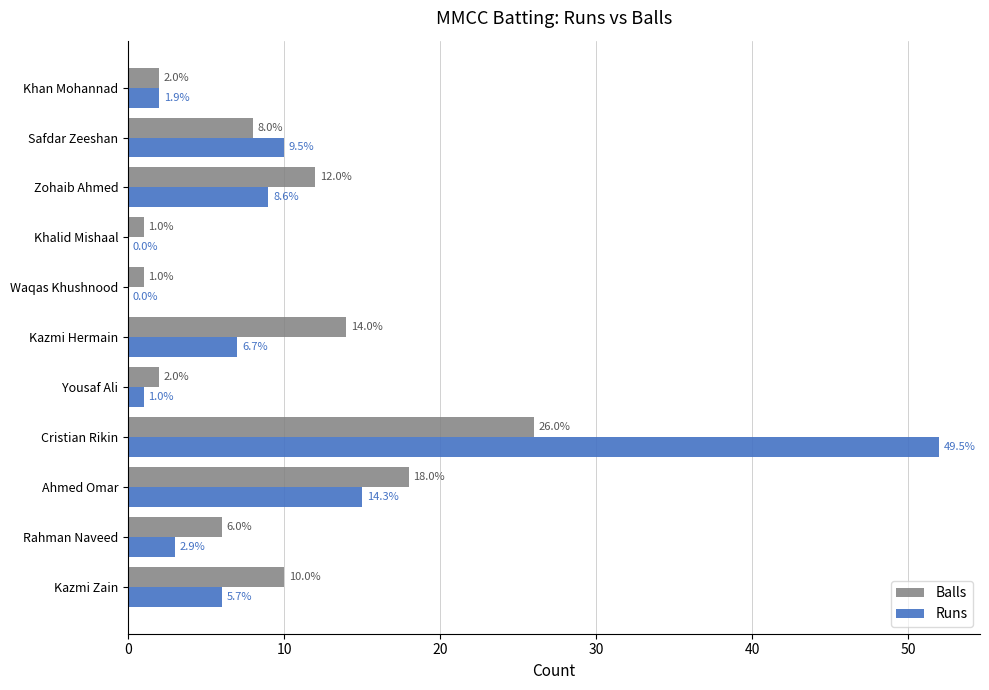

Which series has the largest total across all categories?

Runs